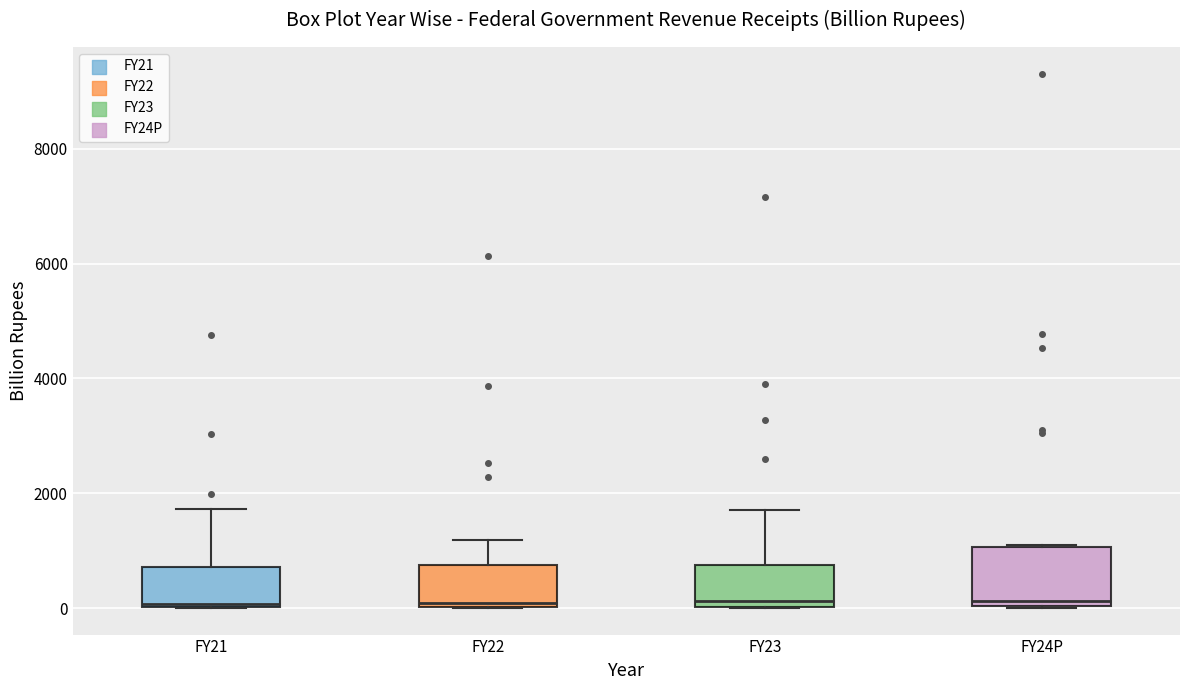

Where is the lower edge of the box for FY24P on the y-axis? The values are not printed on the chart, so give them approximately, as read against the axis.

0